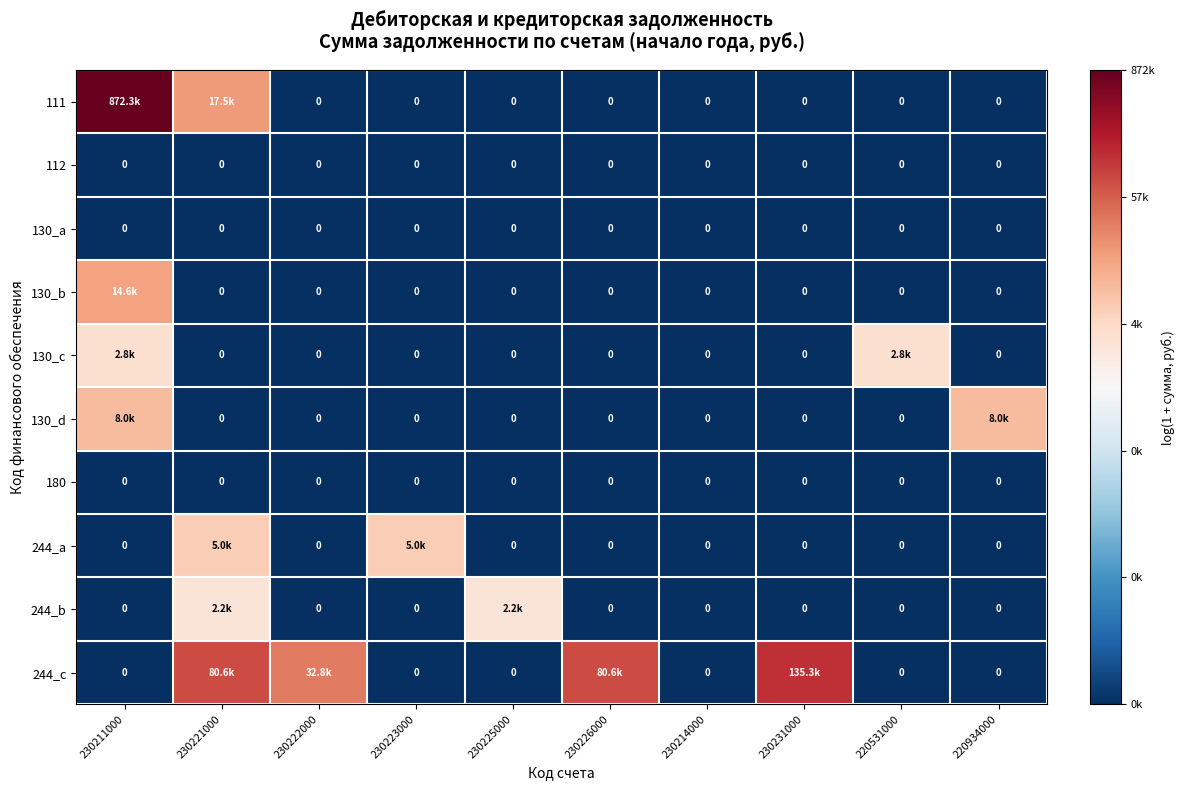

At which category is the sum across all series the highest?

230211000